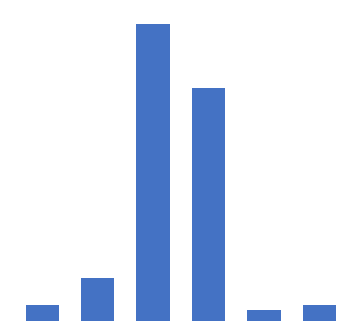

Are the bars horizontal?

No